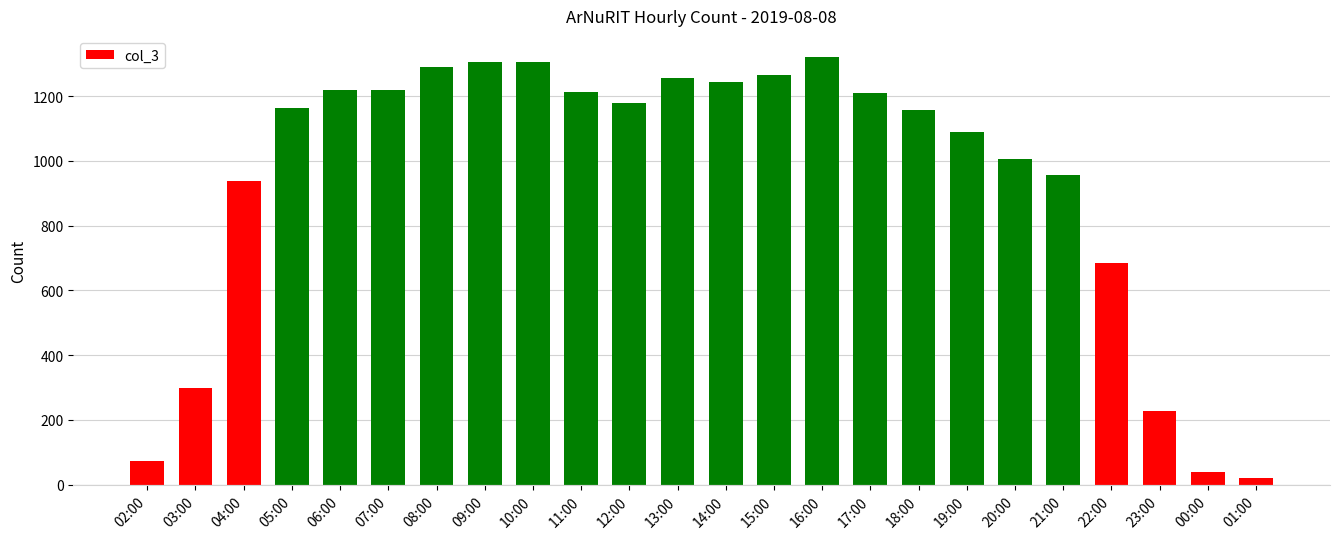

How many distinct data groups are displayed?

1